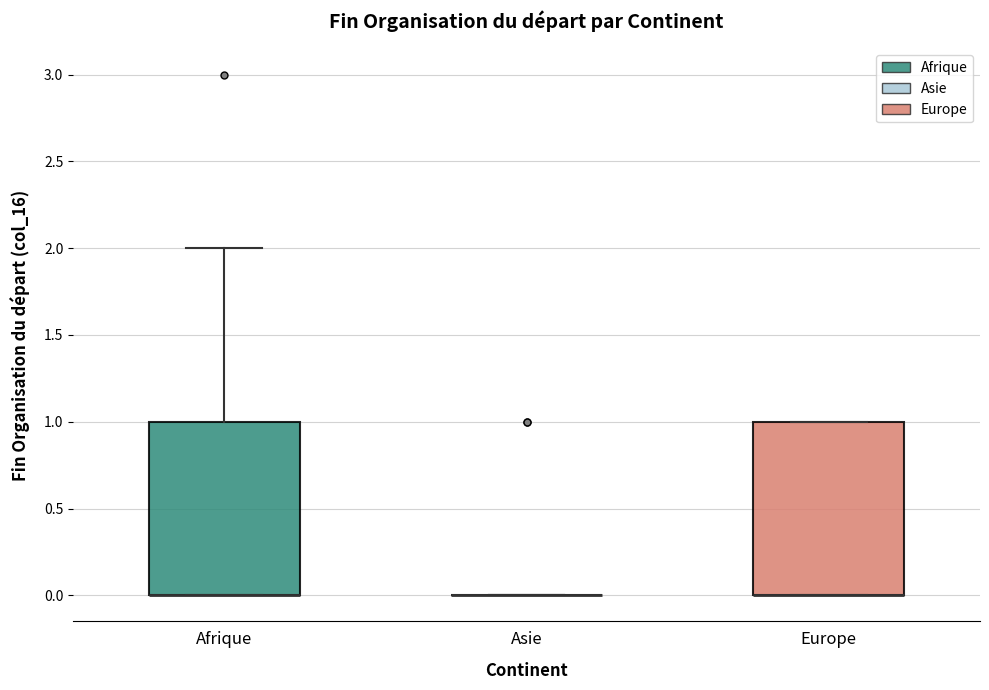

Reading left to right, read every box against the y-axis: the position of its median line, the range the box covers, and the ends of its whiskers. The values are not printed on the chart, so give them approximately, as read against the axis.

Afrique: median 0 (drawn on the box's lower edge), box 0 to 1, whiskers 0 to 2
Asie: box collapsed to a line at 0, whiskers 0 to 0
Europe: median 0 (drawn on the box's lower edge), box 0 to 1, whiskers 0 to 1